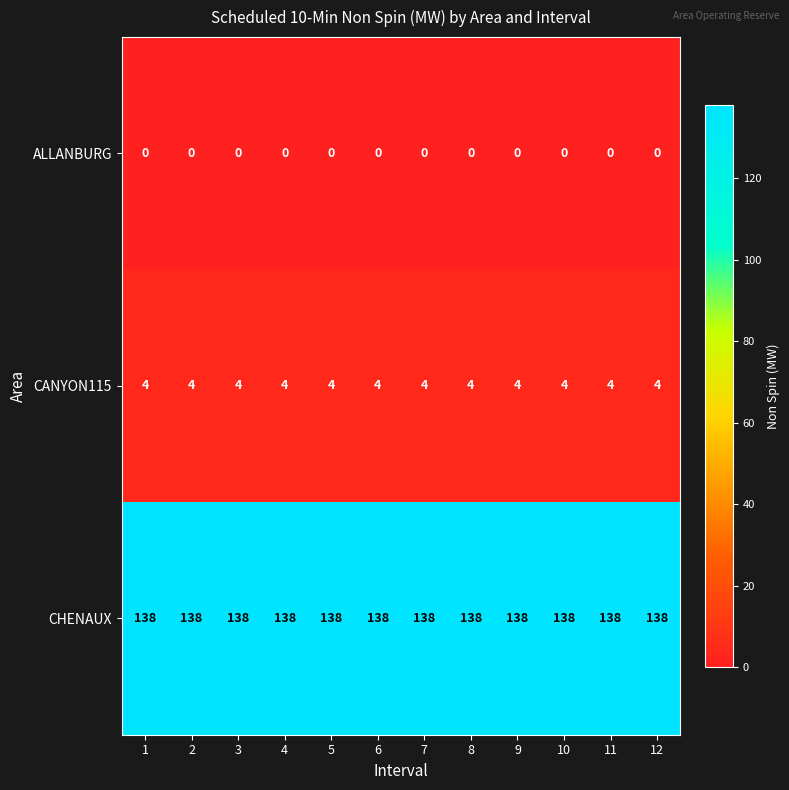

What is the greatest value displayed?

138